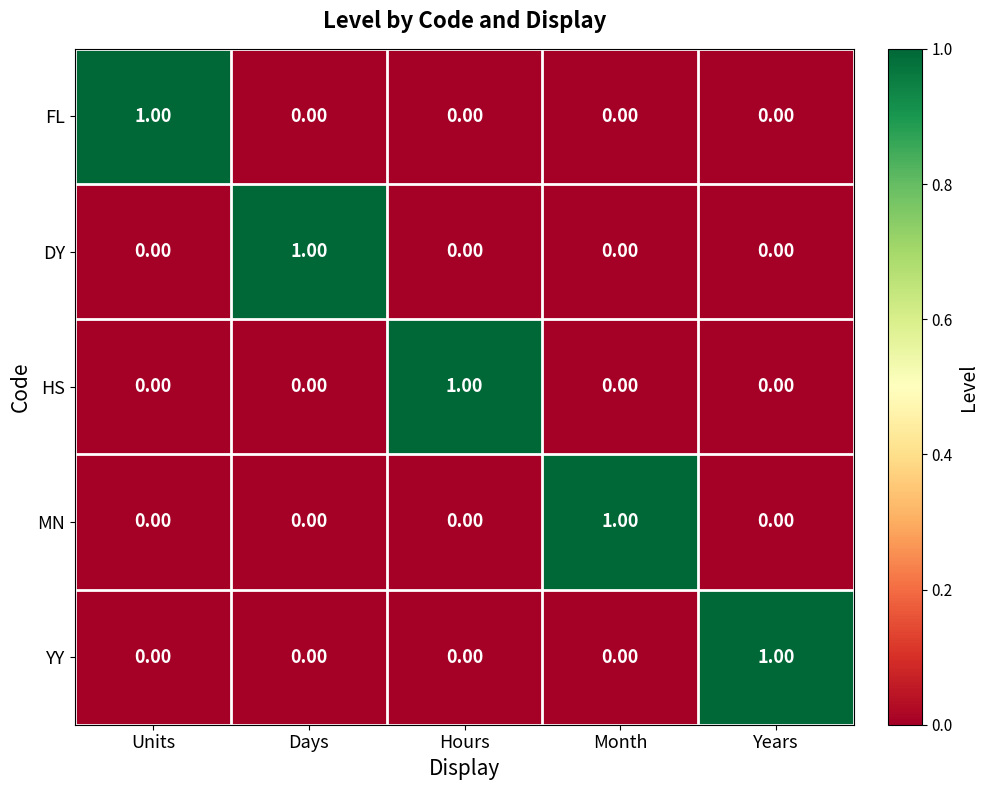

At how many categories does at least one series exceed 0?

5